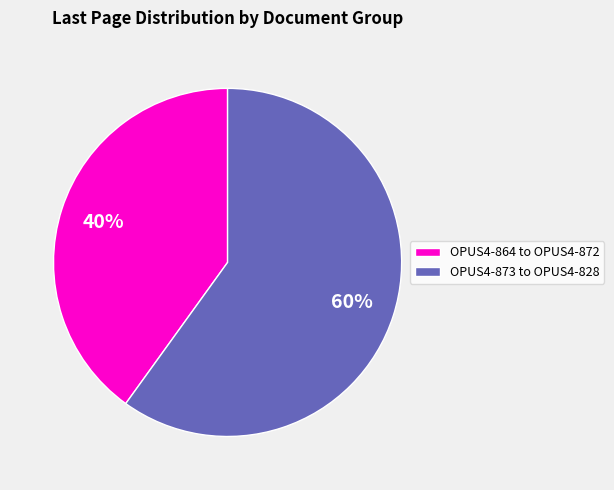

Count the number of slices in the pie.

2